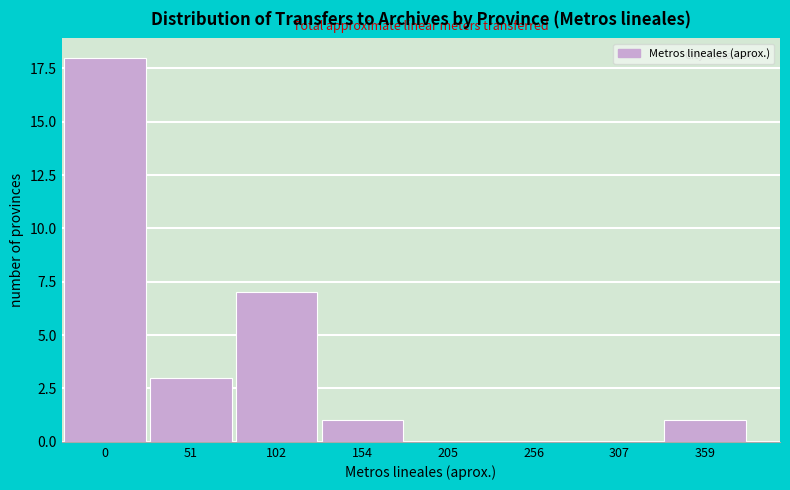

Reading left to right, what are all the values shown in this chart?

0=18	51=3	102=7	154=1	205=0	256=0	307=0	359=1